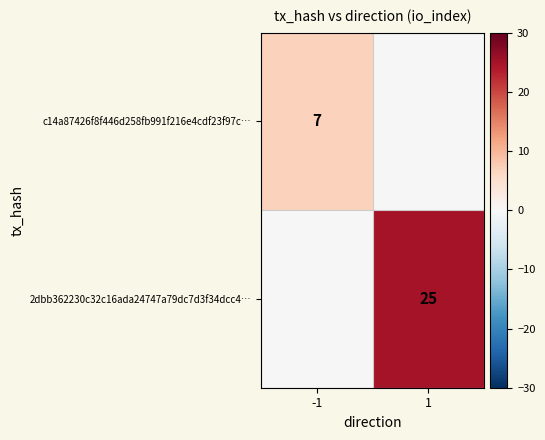

How many data points does each series have?

2